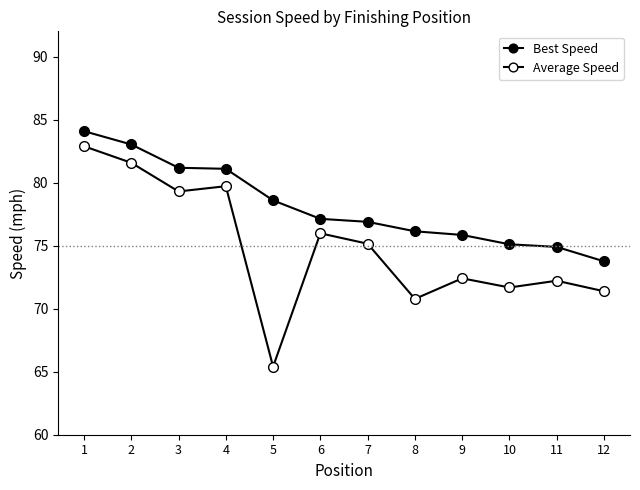

Reading left to right, list all the values displayed in this chart.

Best Speed: 1=84.1	2=83.0	3=81.2	4=81.1	5=78.6	6=77.1	7=76.9	8=76.1	9=75.8	10=75.1	11=74.9	12=73.8
Average Speed: 1=82.9	2=81.6	3=79.3	4=79.7	5=65.4	6=76.0	7=75.2	8=70.8	9=72.4	10=71.7	11=72.2	12=71.4